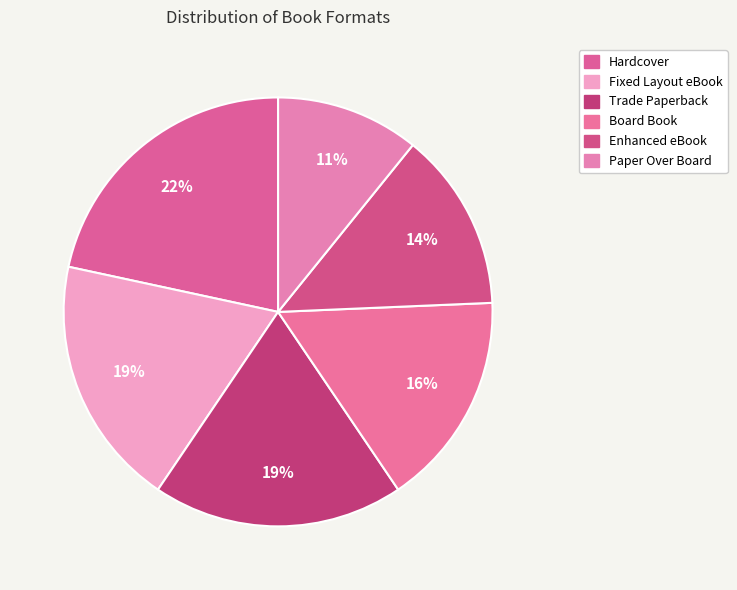

Count the number of slices in the pie.

6